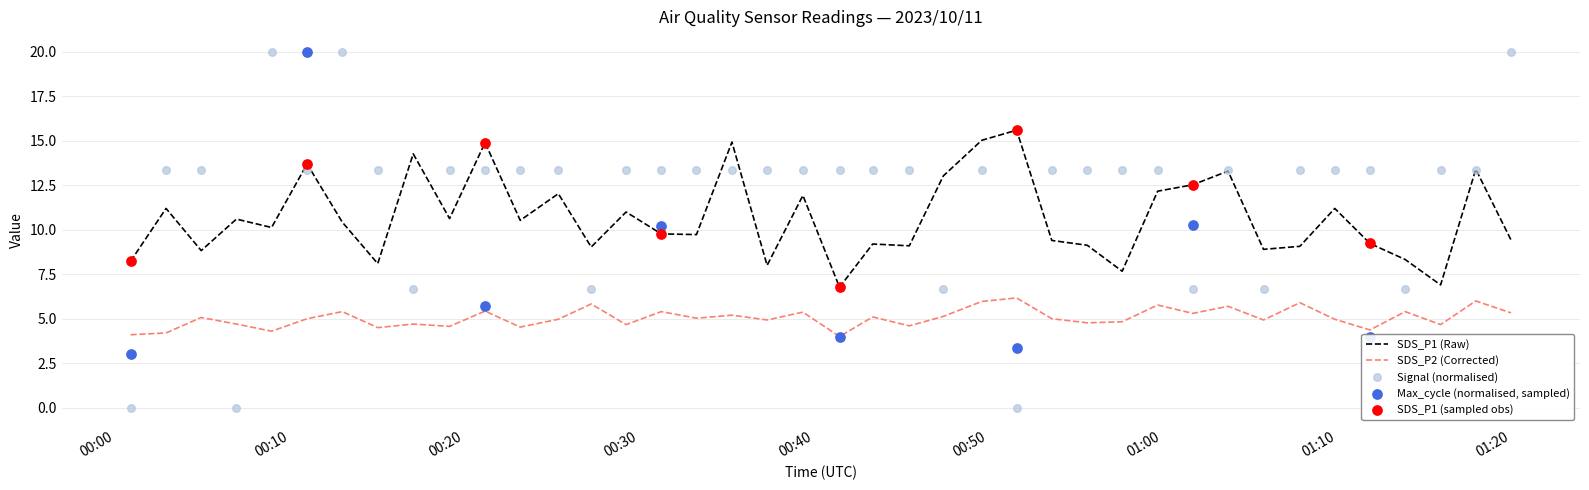

Is the value of SDS_P1 at 2023/10/11 01:09:53 greater than the value of Signal at 2023/10/11 00:10:59?

No